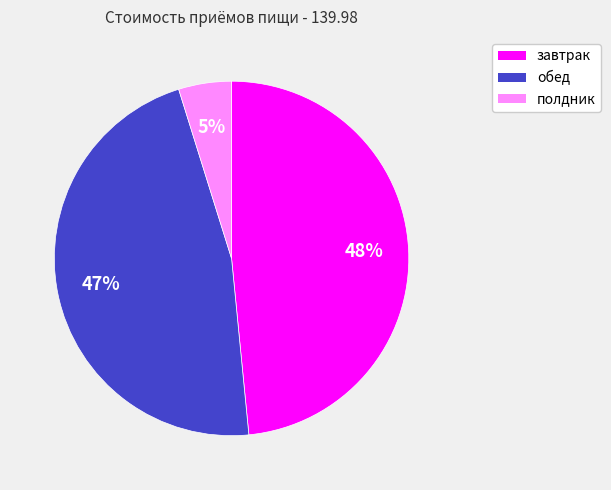

Count the number of slices in the pie.

3